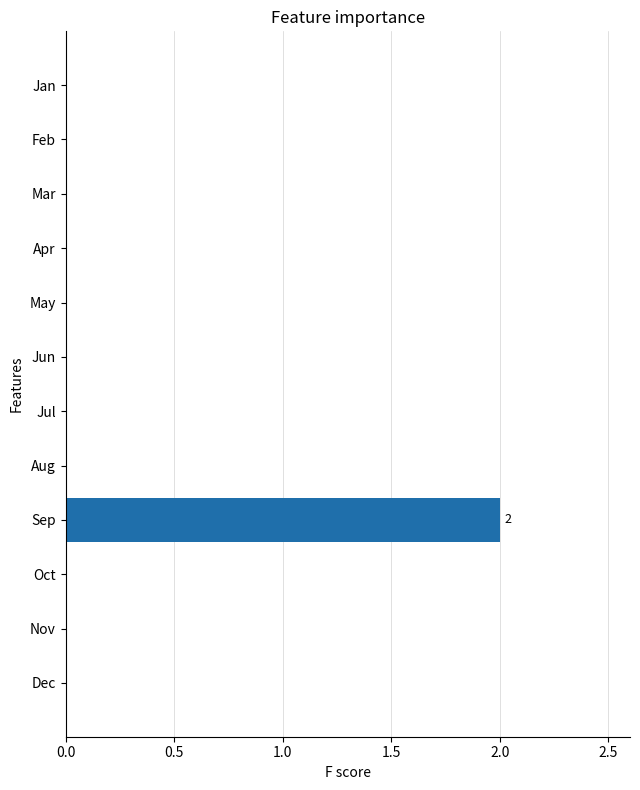

True or false: the data shows 0 at Dec.

True